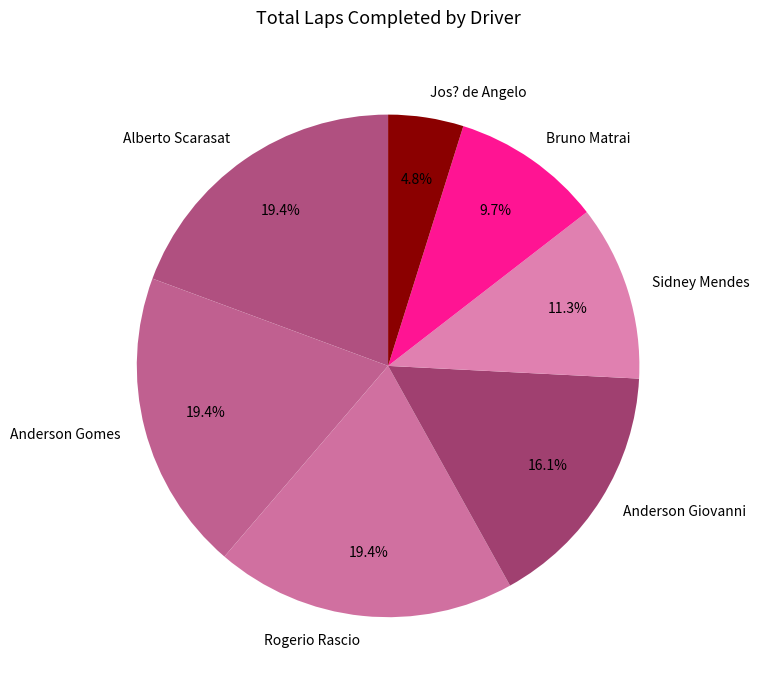

Which slice is the smallest?

Jos? de Angelo